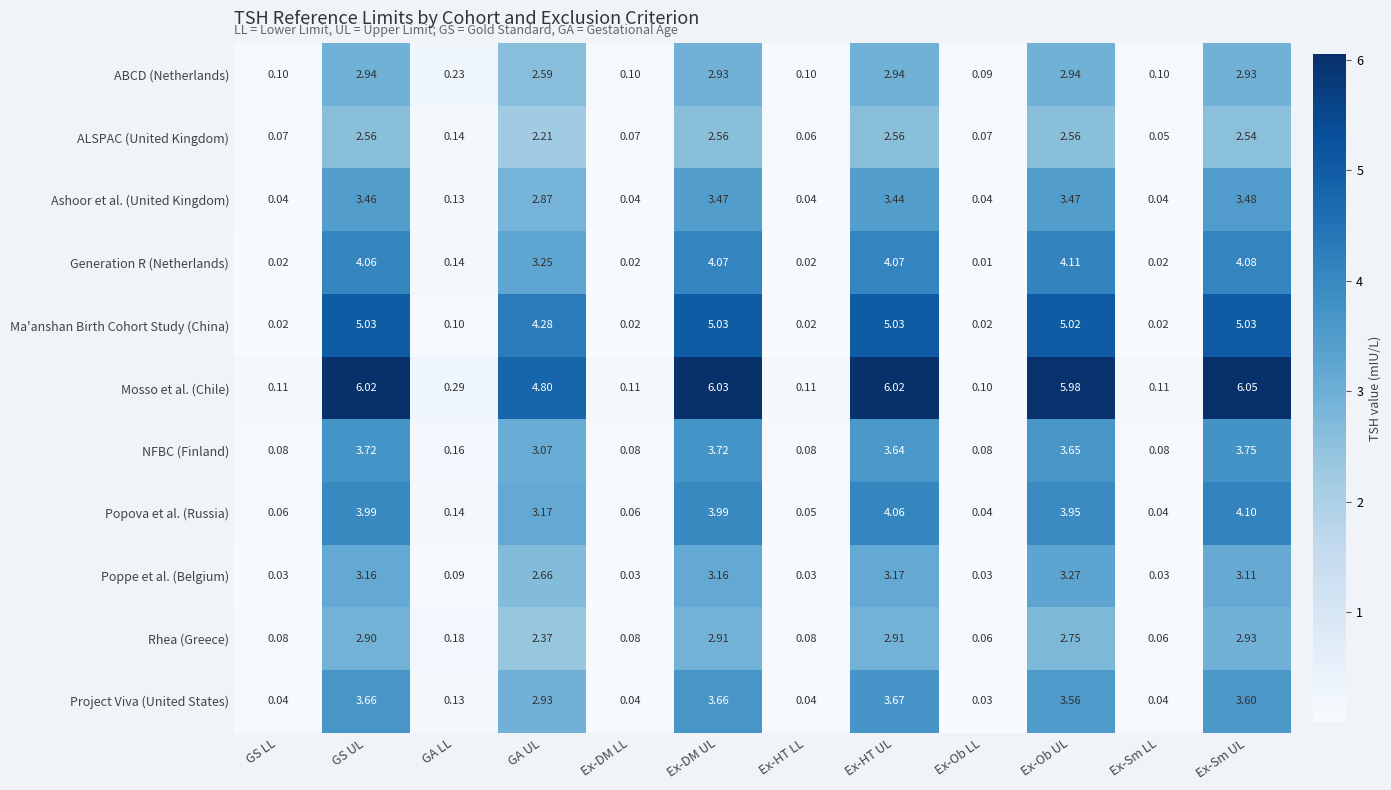

Which series has the largest total across all categories?

Mosso et al. (Chile)